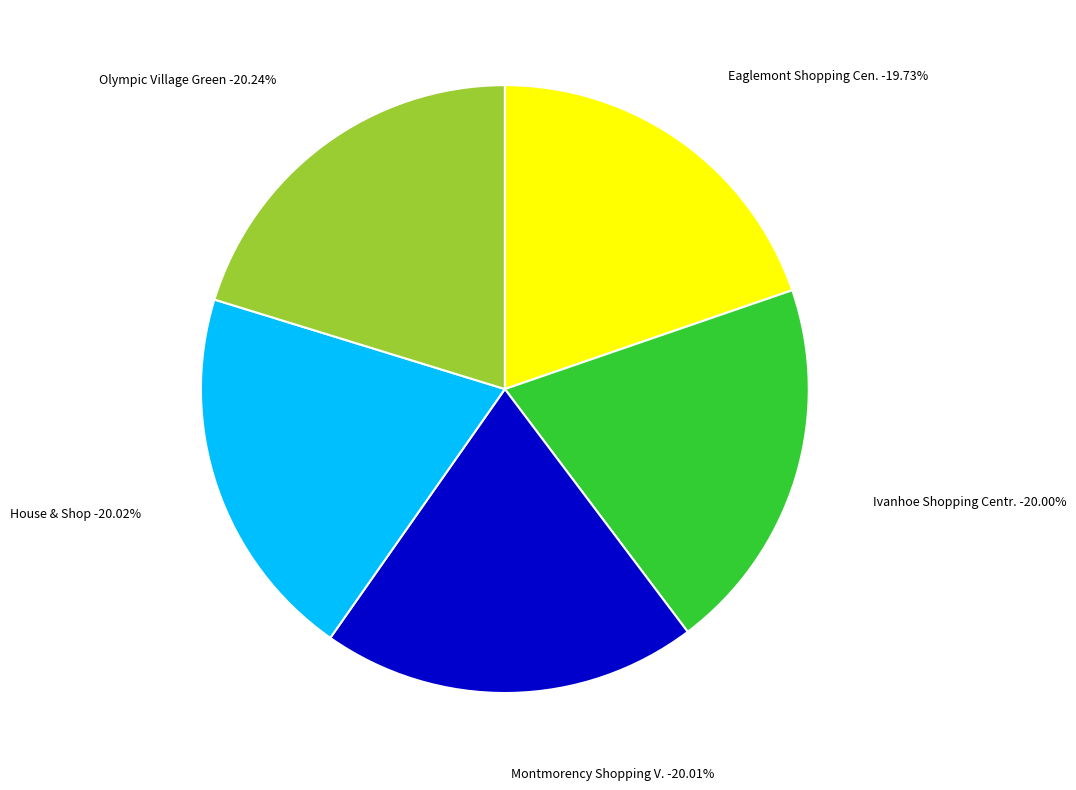

To the nearest percent, what is the combined percentage of Montmorency Shopping Village and Eaglemont Shopping Centre?

40%